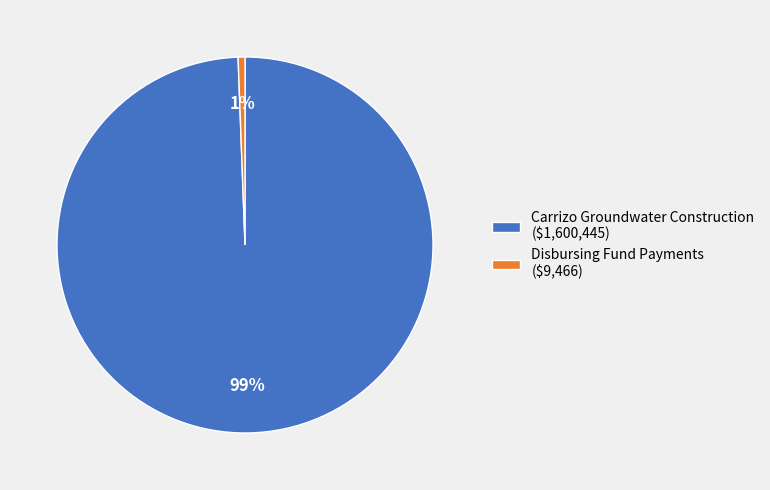

Which category has the smallest portion of the pie?

Disbursing Fund Payments ($9,466)